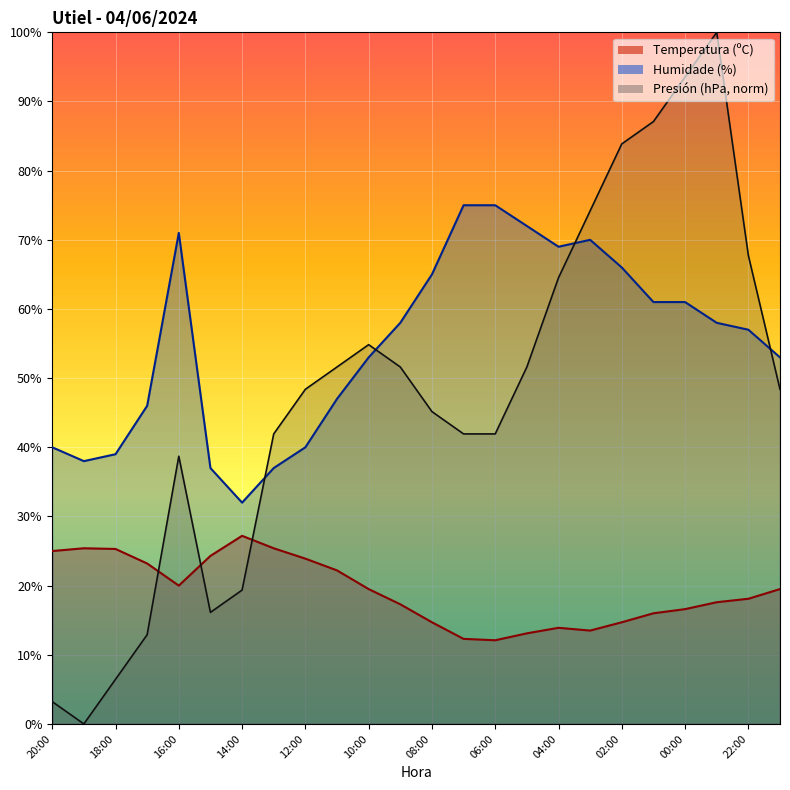

List the labels in order of Presión (hPa) norm value, smallest first.

19:00, 20:00, 18:00, 17:00, 15:00, 14:00, 16:00, 13:00, 07:00, 06:00, 08:00, 12:00, 21:00, 11:00, 09:00, 05:00, 10:00, 04:00, 22:00, 03:00, 02:00, 01:00, 00:00, 23:00